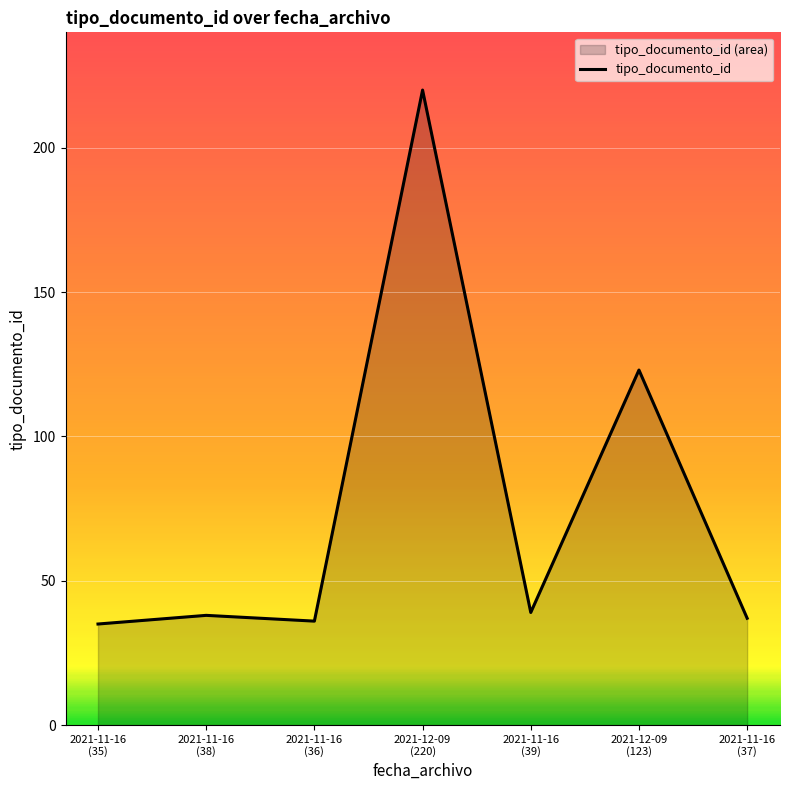

Count the number of values greater than 38.

3